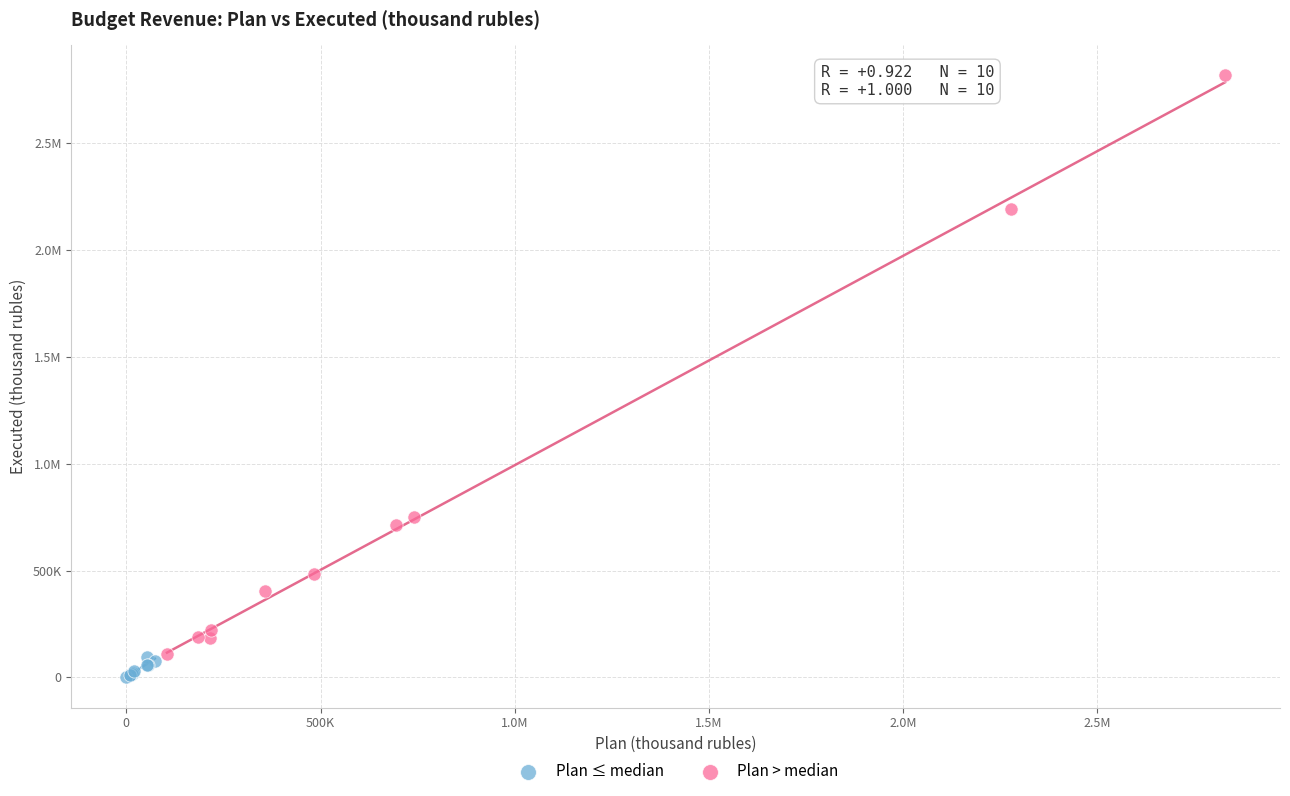

What are all the series names shown in the legend?

Plan ≤ median, Plan > median